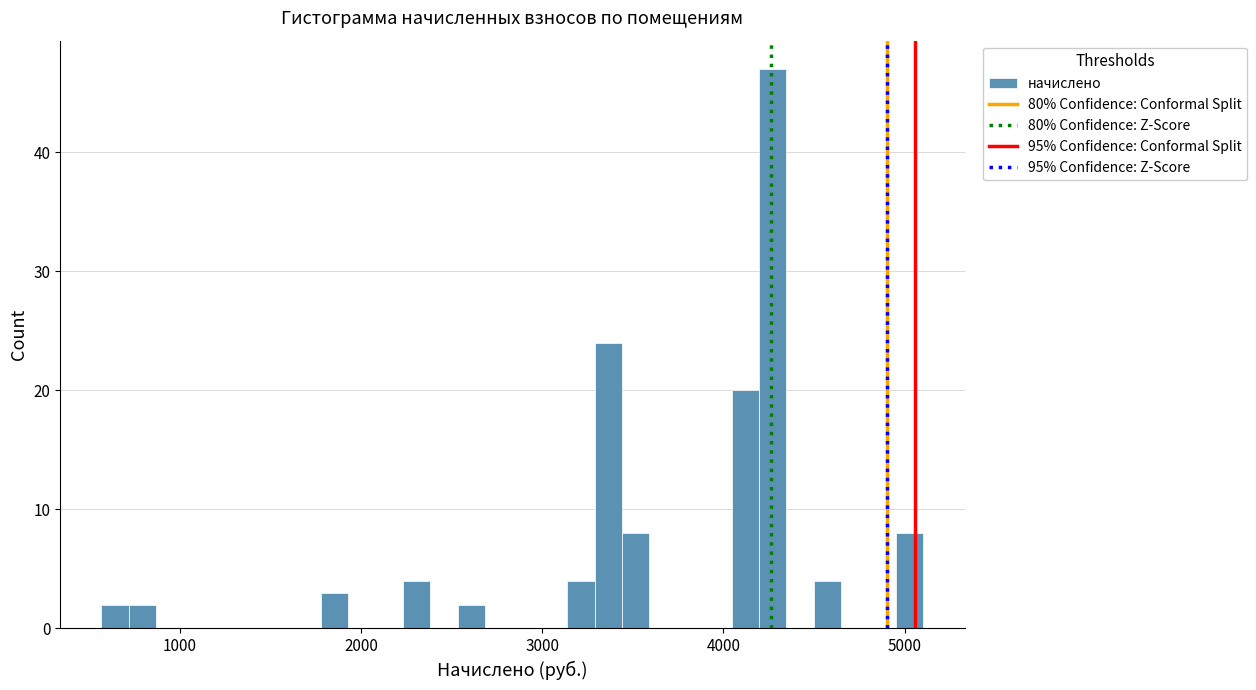

Read against the x-axis, roughly where is the centre of the tallest bar?

4300